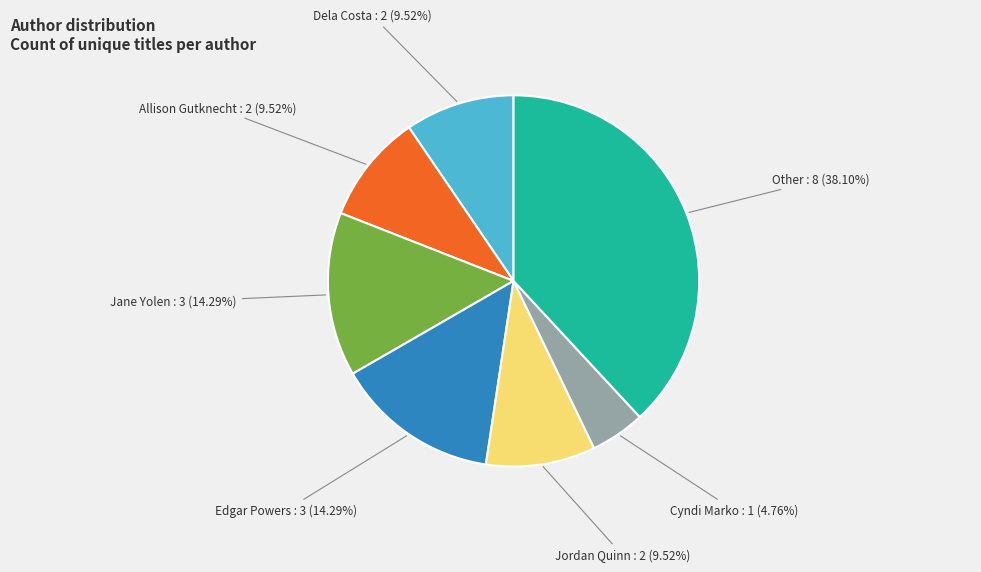

Combined, do Cyndi Marko and Edgar Powers account for over 50%?

No